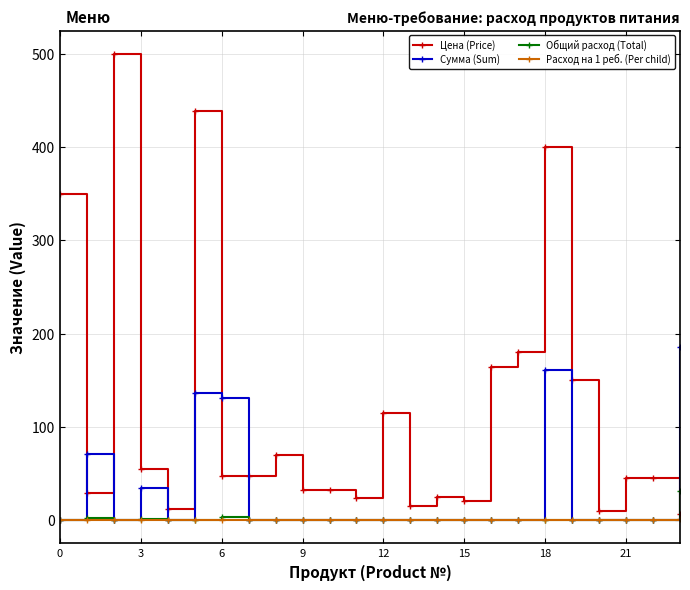

How many values in the Расход на 1 реб. (Per child) series exceed 0?

6